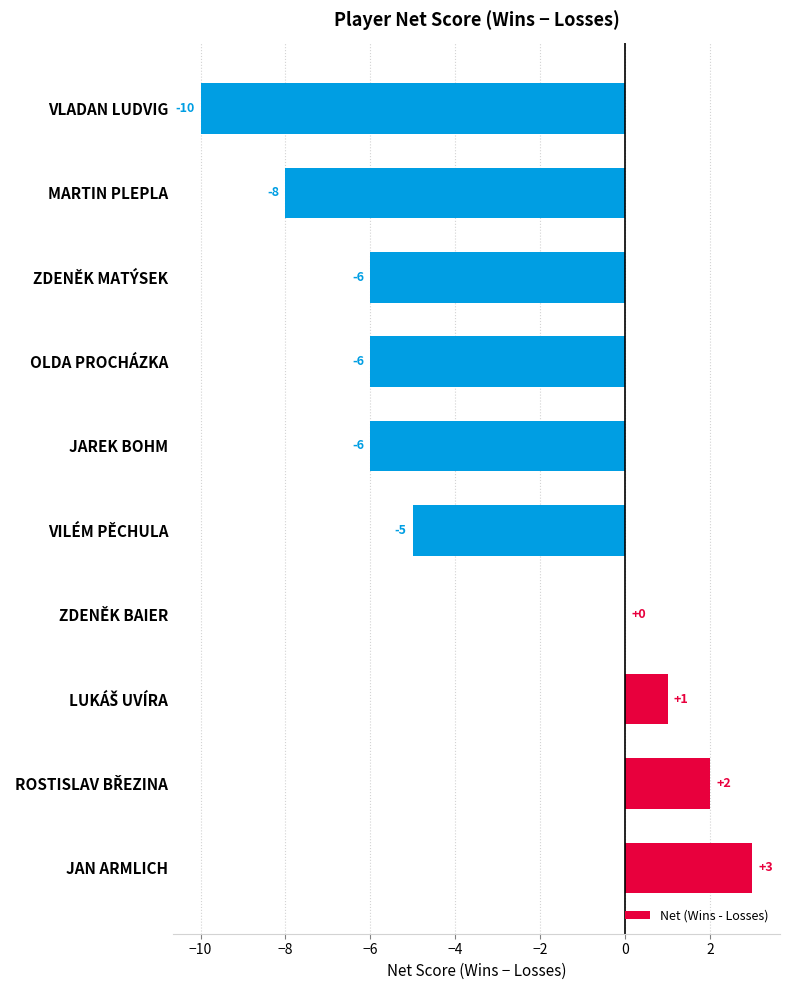

What is the greatest value displayed?

3